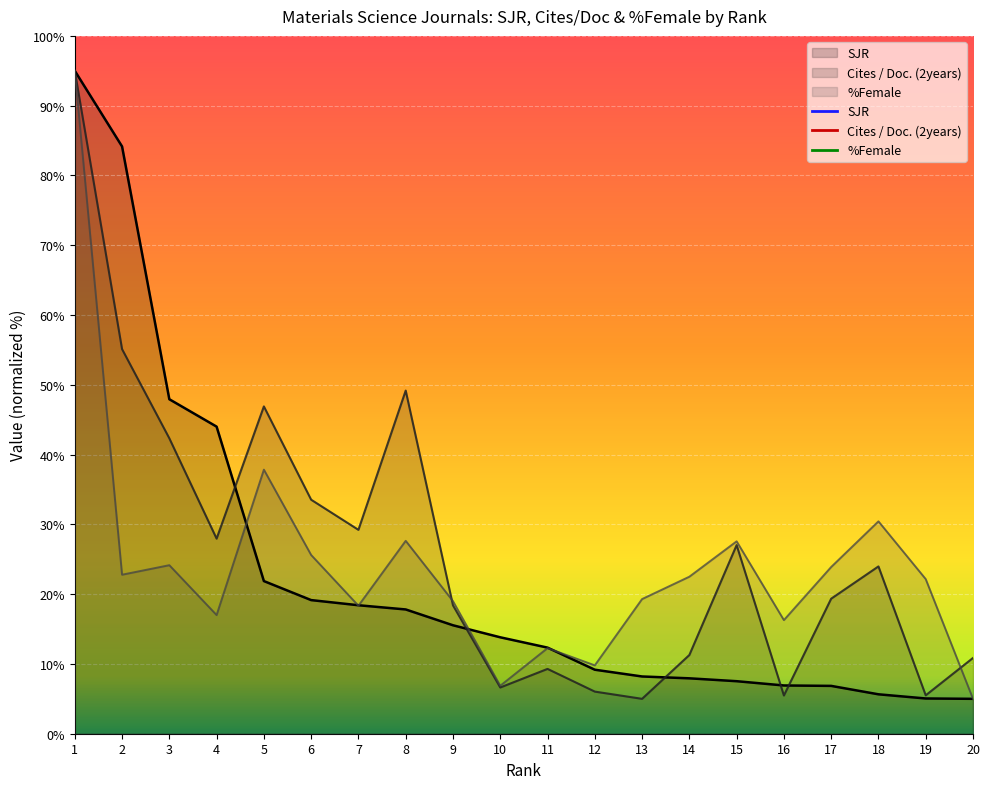

After their last crossing, which series has the higher values: Cites / Doc. (2years) or SJR?

Cites / Doc. (2years)